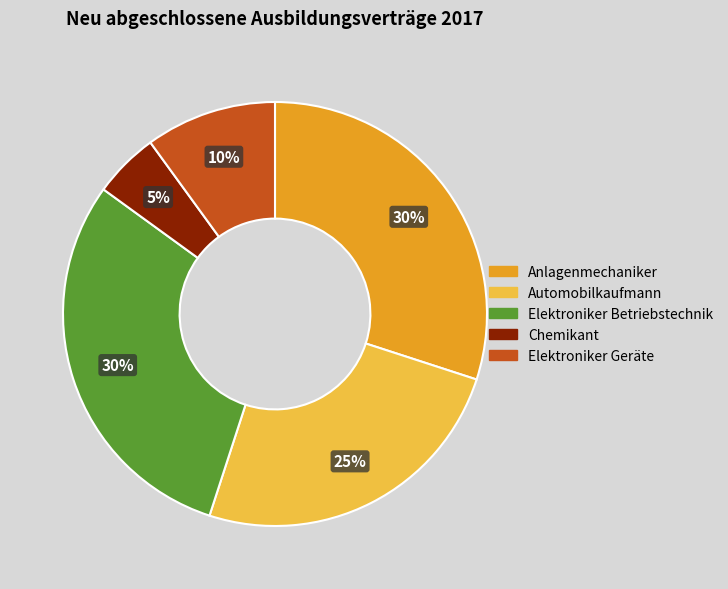

Is there any slice that represents more than half of the pie?

No